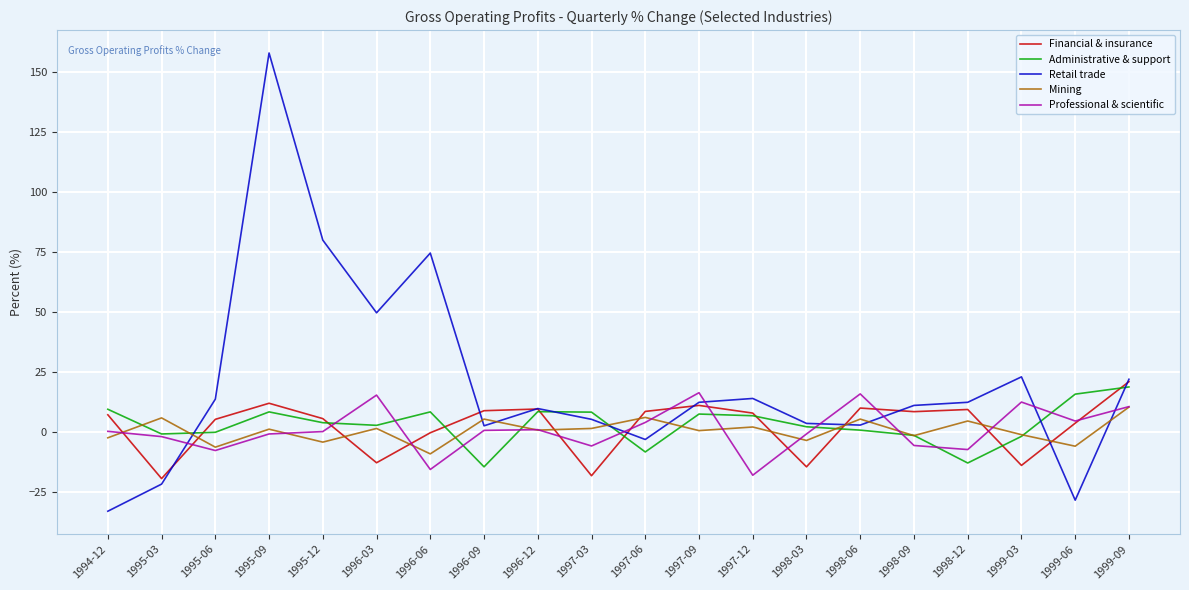

At which label is Retail trade closest to 62?

1996-06